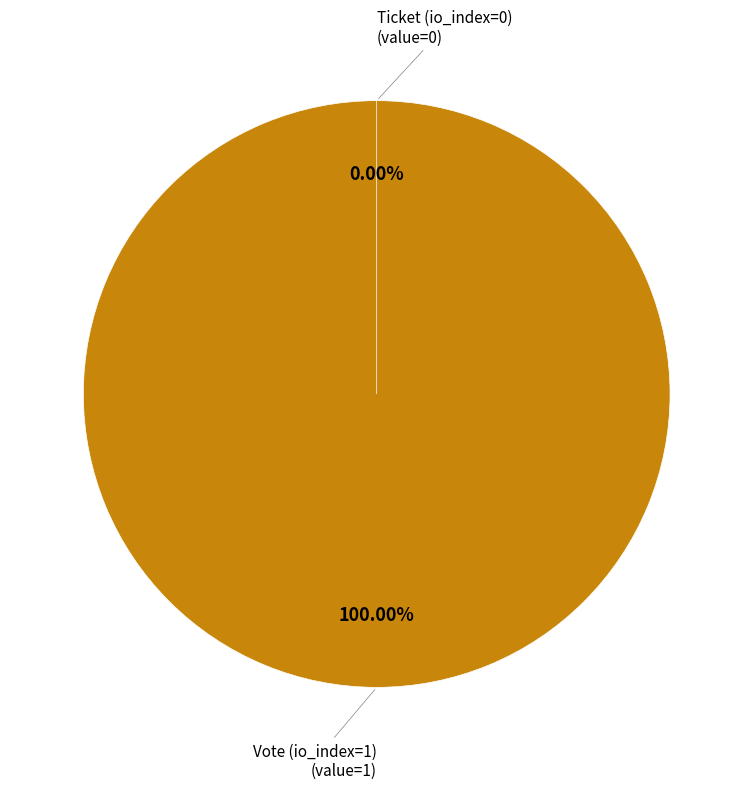

Is Vote (io_index=1) the majority of the pie?

Yes